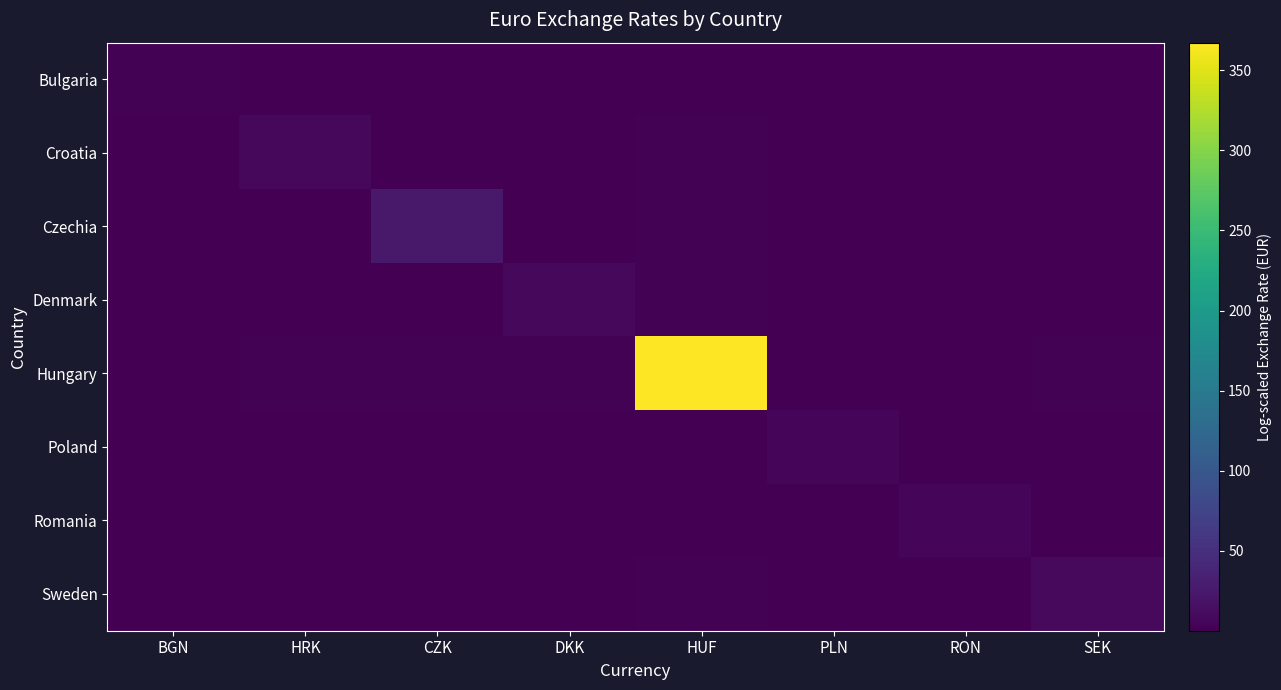

What is the difference between the highest and lowest values at CZK?

24.9